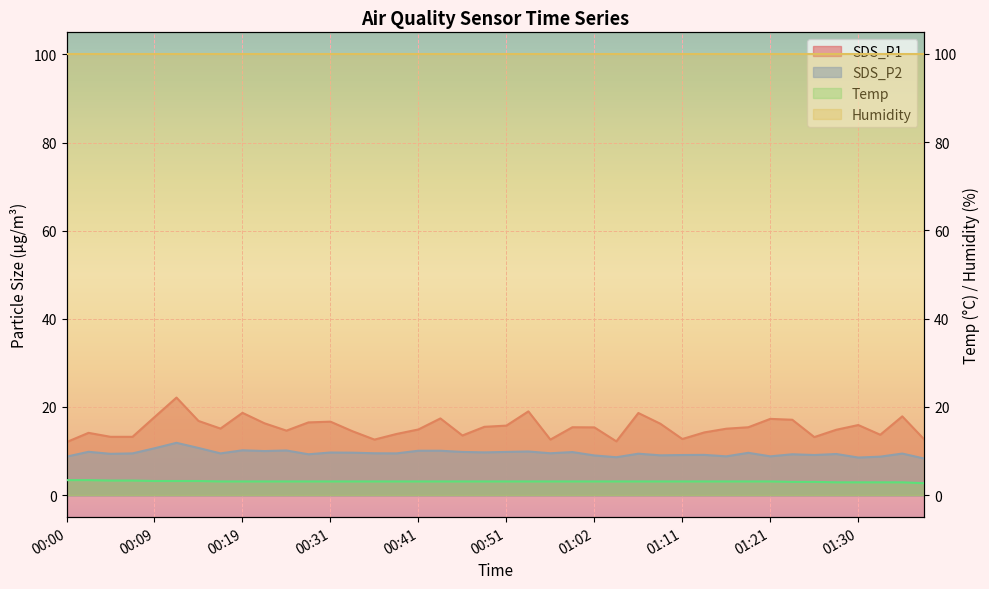

At which label does Temp reach its peak?

00:00